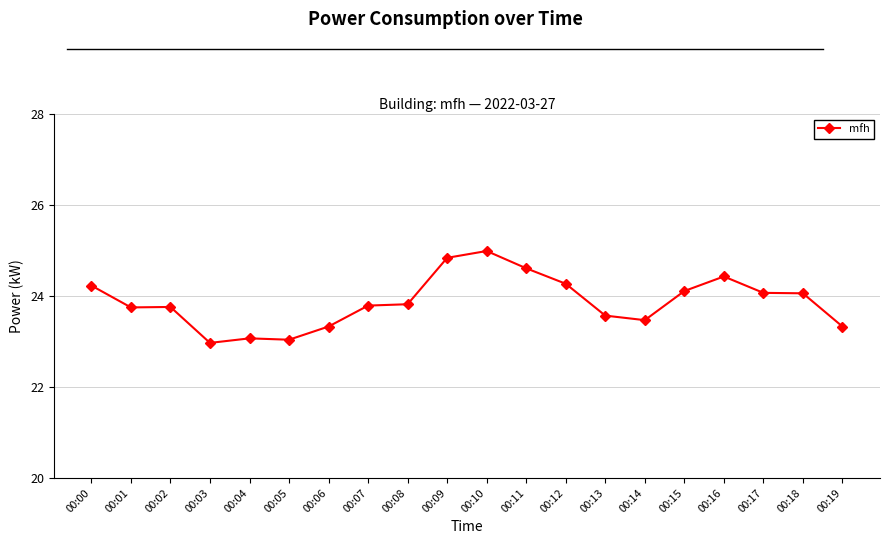

Where does the data first go above 23?

00:00